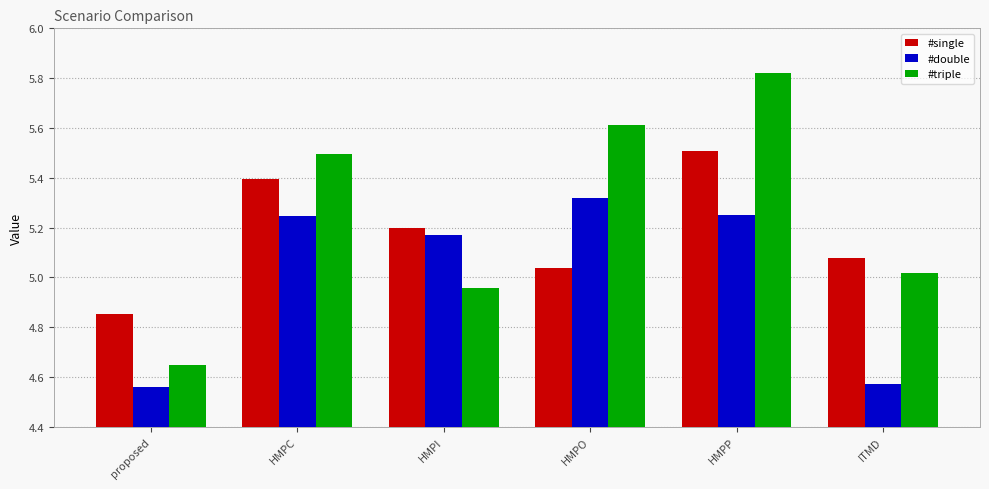

Rank the categories by #triple value from lowest to highest.

proposed, HMPI, ITMD, HMPC, HMPO, HMPP